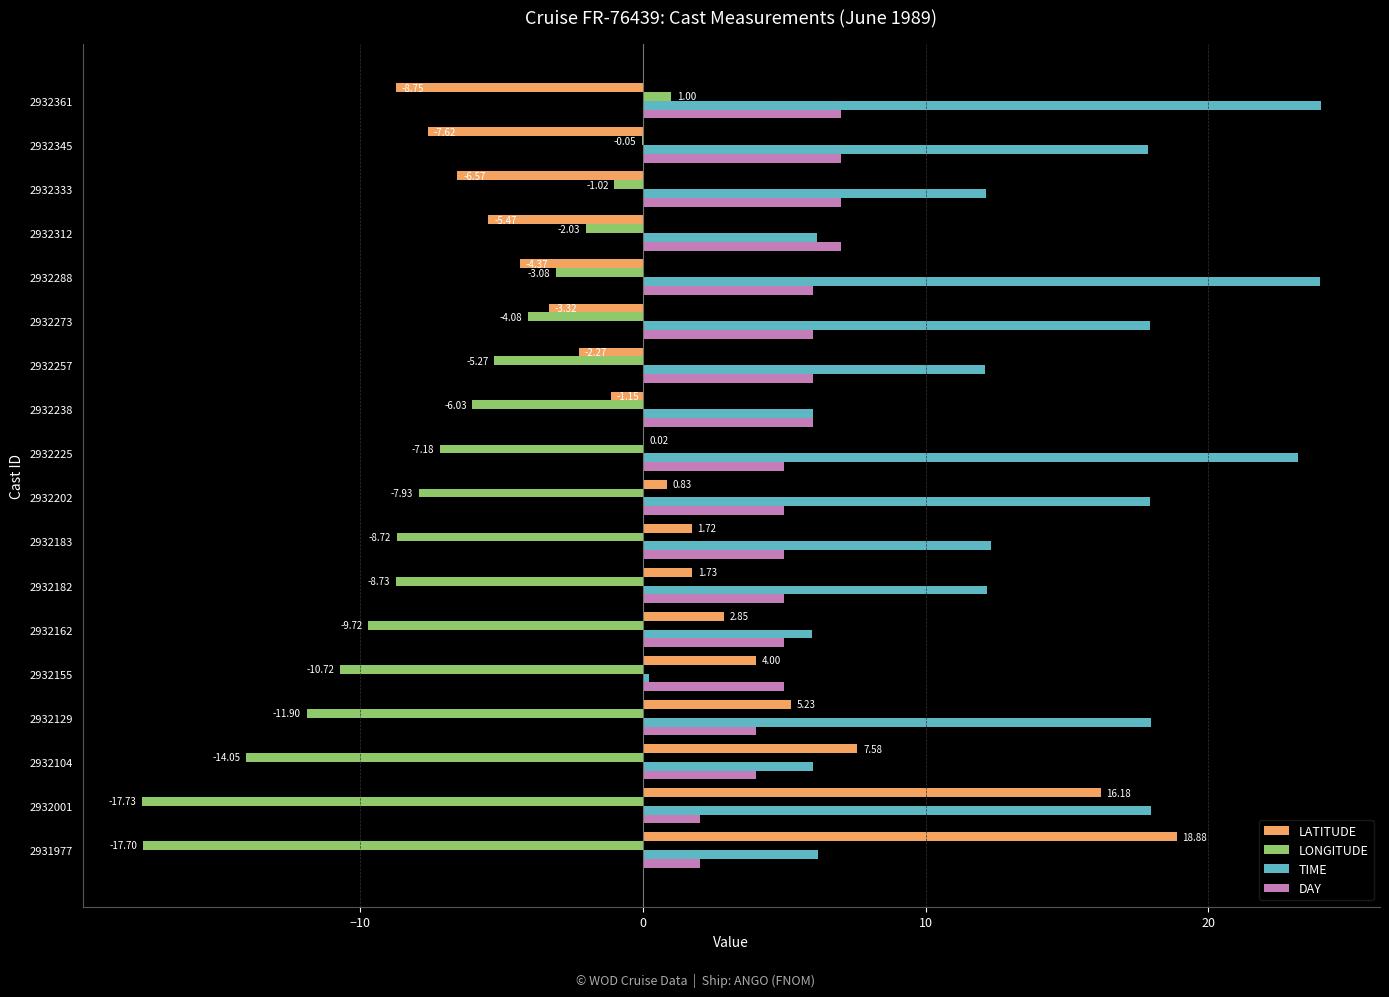

At which category is the sum across all series the highest?

2932361